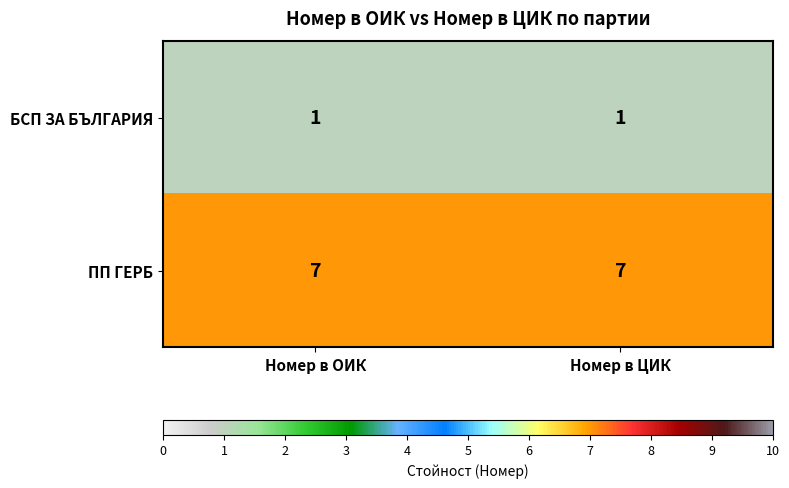

What is the average value of the ПП ГЕРБ series?

7